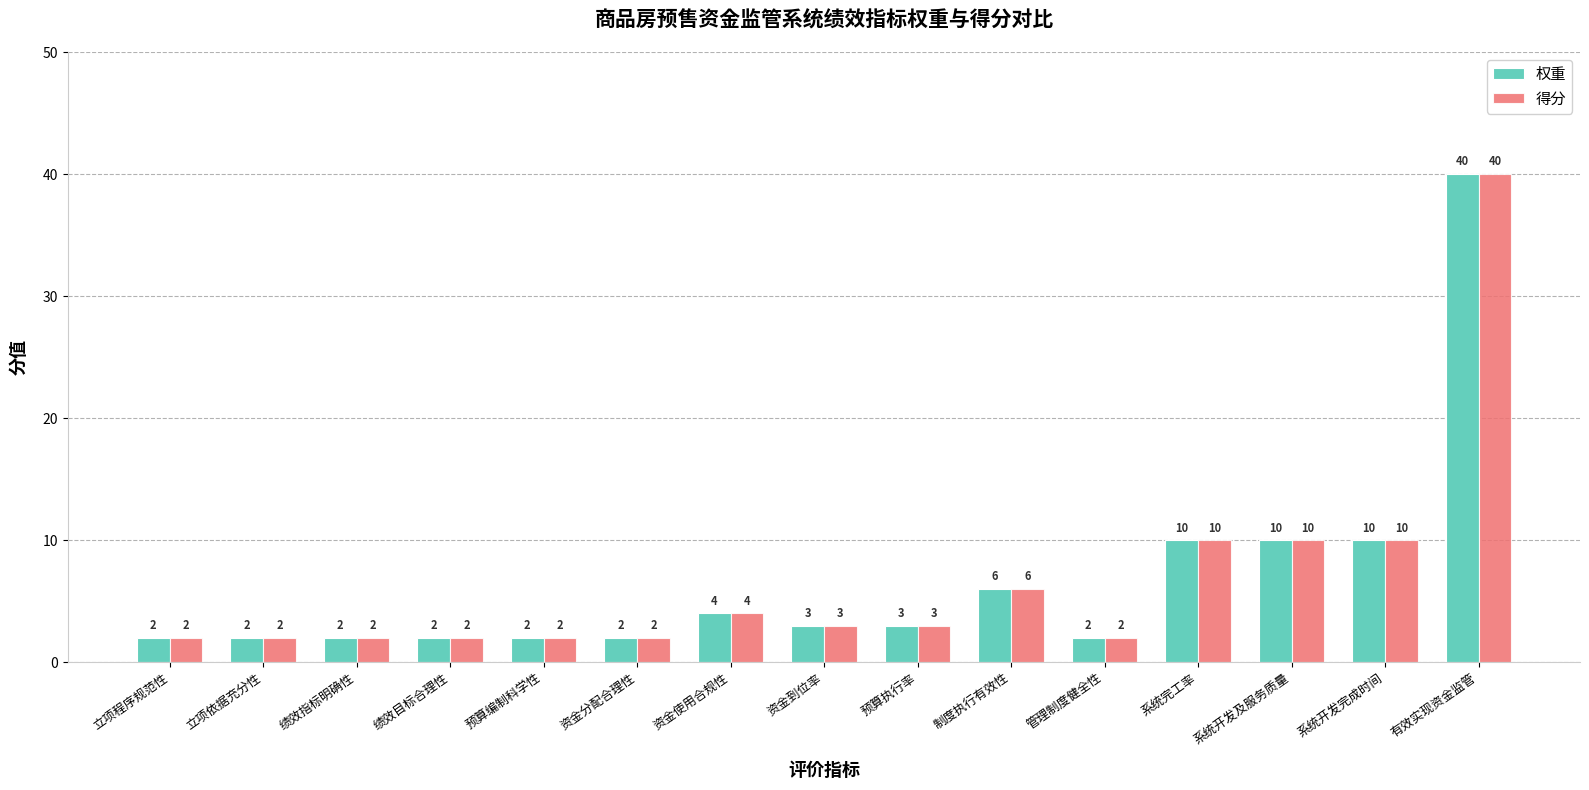

What is the difference between the 权重 values at 管理制度健全性 and 有效实现资金监管?

38